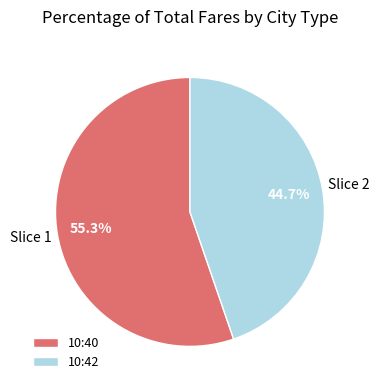

Does 10:40 represent more than half of the total?

Yes